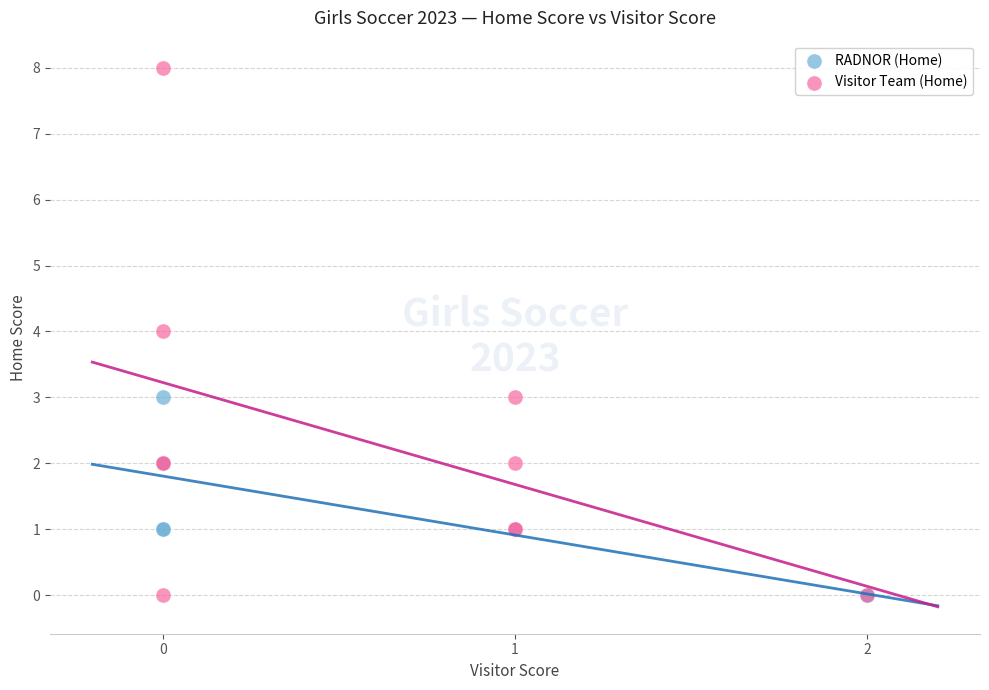

Which series reaches the maximum Y coordinate?

Visitor Team (Home)